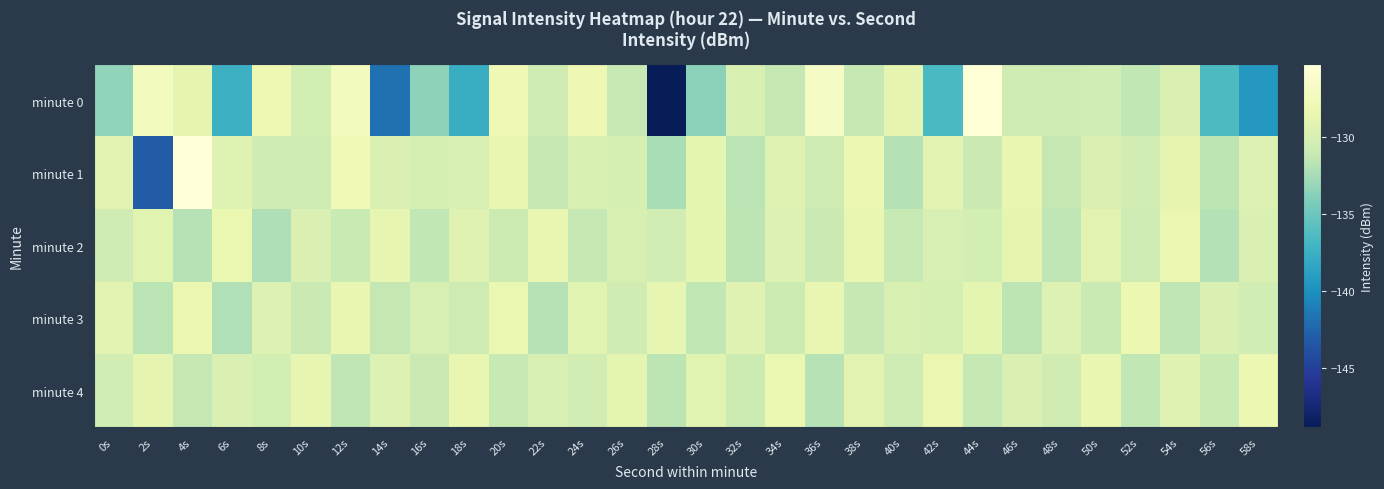

Count the number of categories in the chart.

30